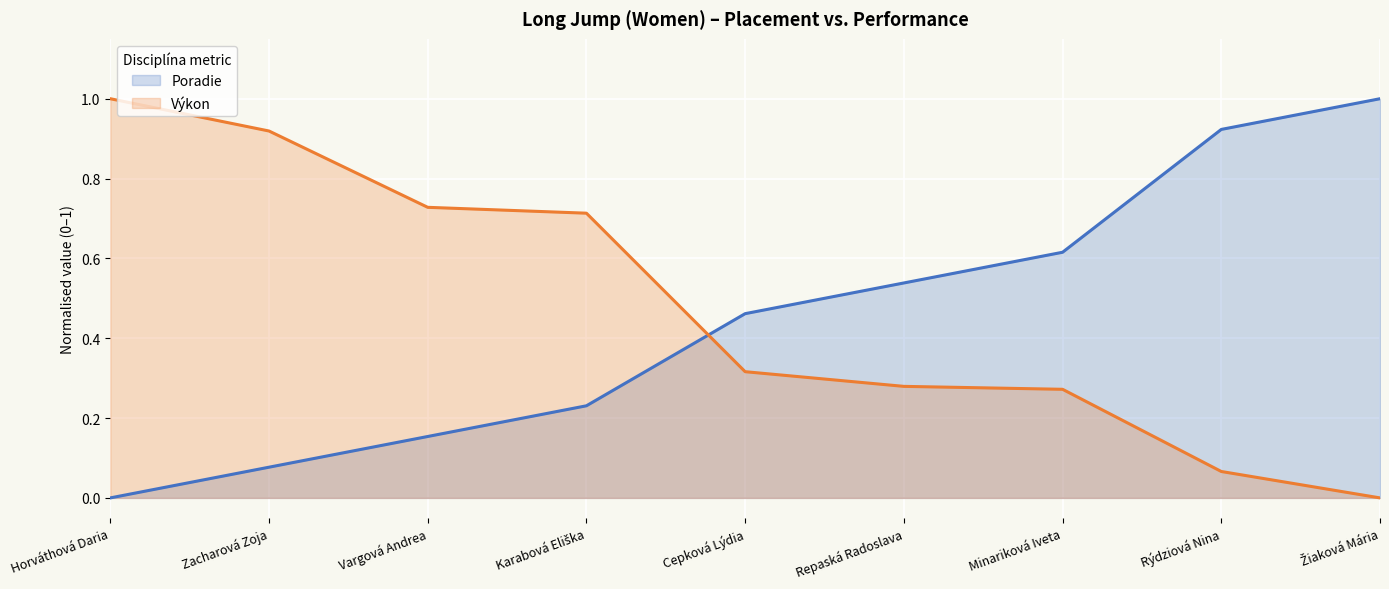

What is the label of the 6th point from the left?

Repaská Radoslava